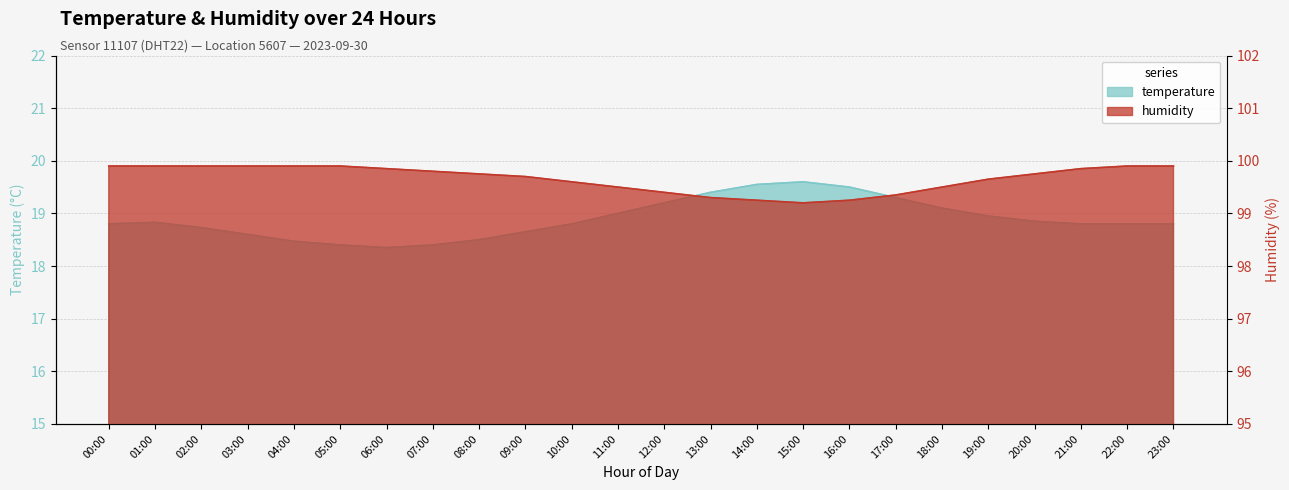

What position from the left is 21:00?

22